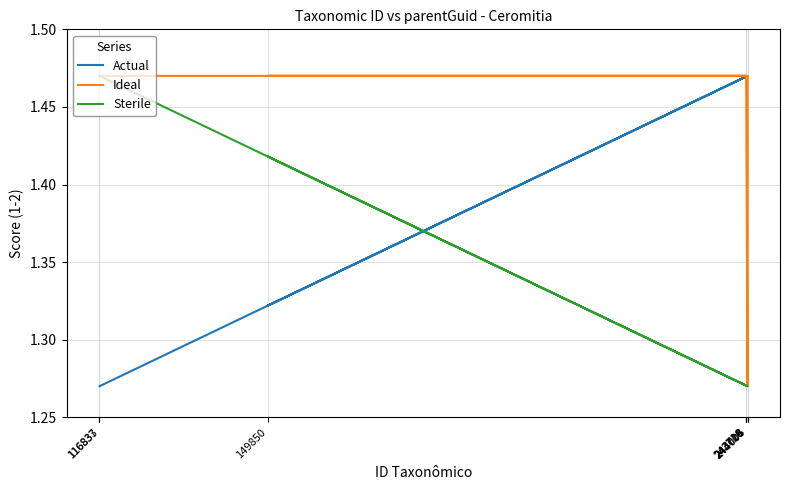

Reading left to right, extract all data points from this chart.

Actual: 1.5	1.3	1.5	1.5	1.5	1.5	1.3	1.3
Ideal: 1.5	1.5	1.5	1.5	1.3	1.5	1.5	1.5
Sterile: 1.3	1.4	1.3	1.3	1.3	1.3	1.5	1.5